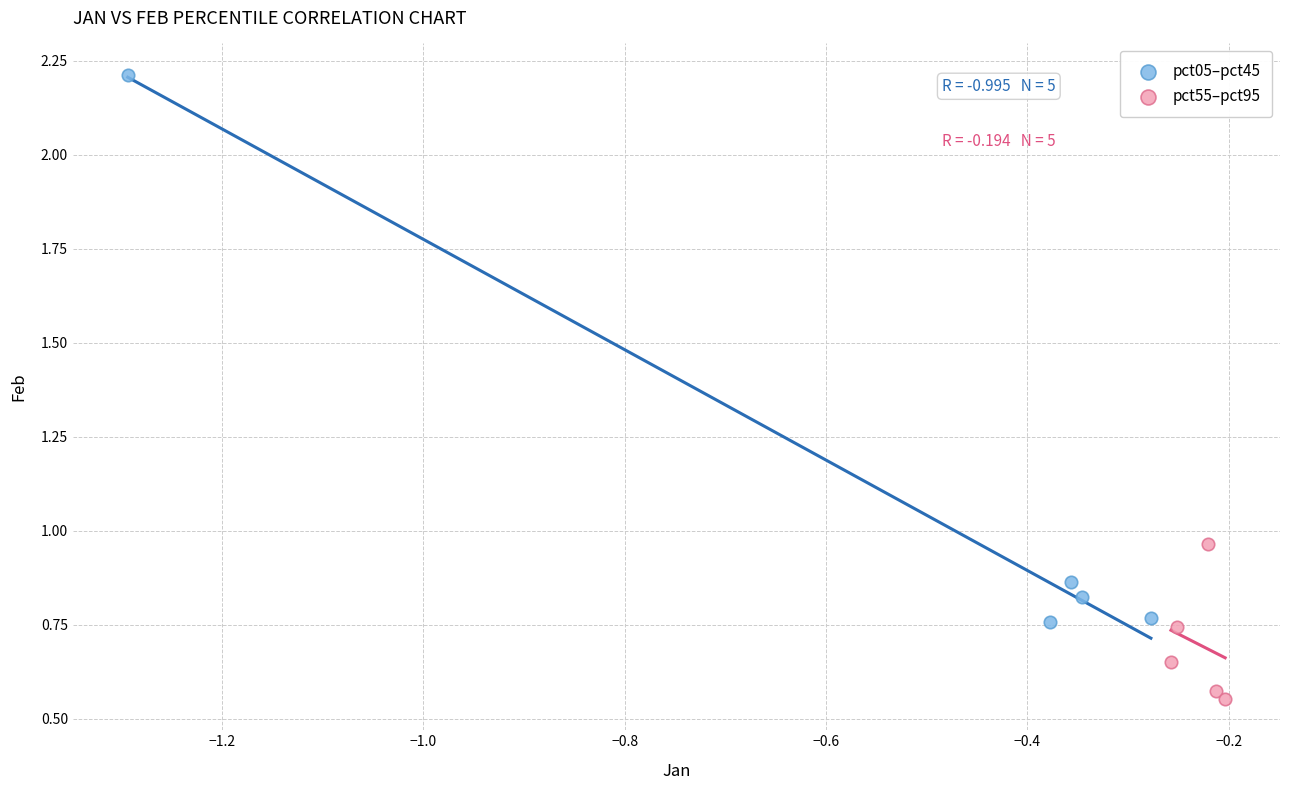

Which series contains the highest Y value?

pct05–pct45